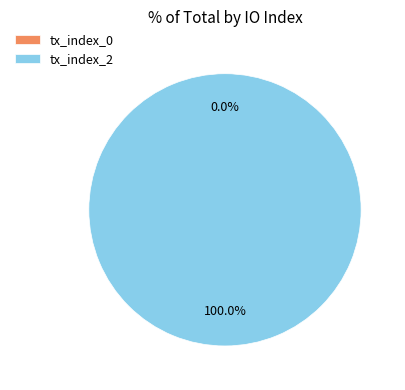

Which slice is the largest?

tx_index_2